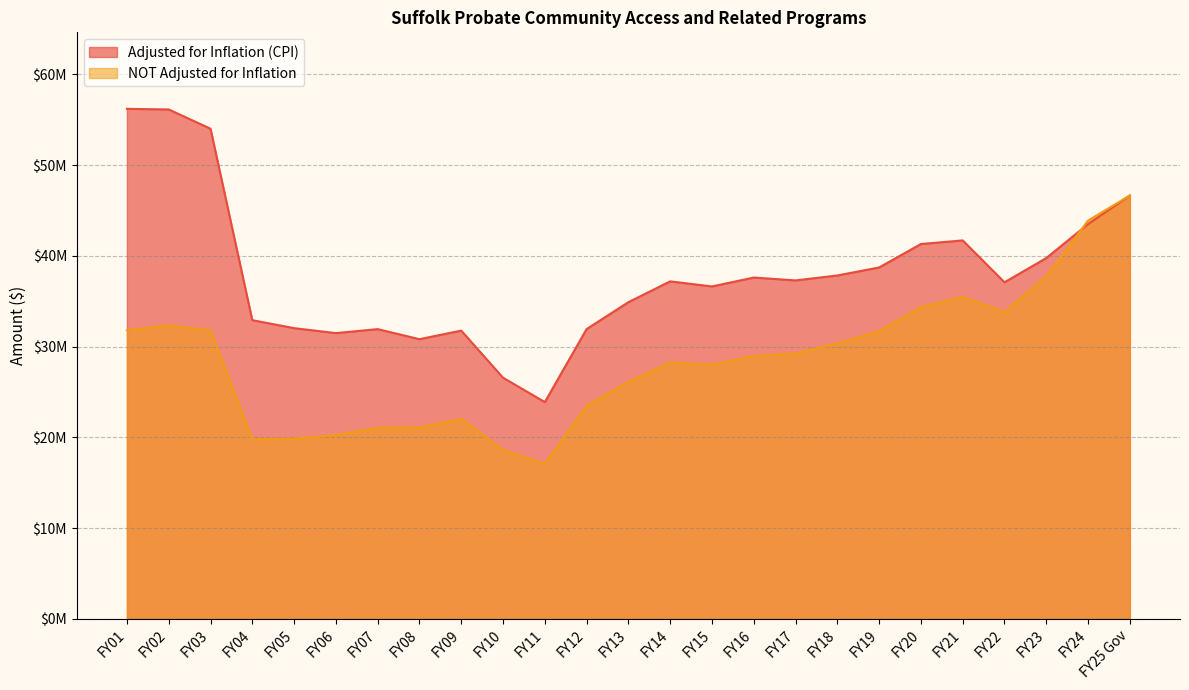

True or false: Adjusted for Inflation (CPI) has a value of 18122075 at FY17.

False